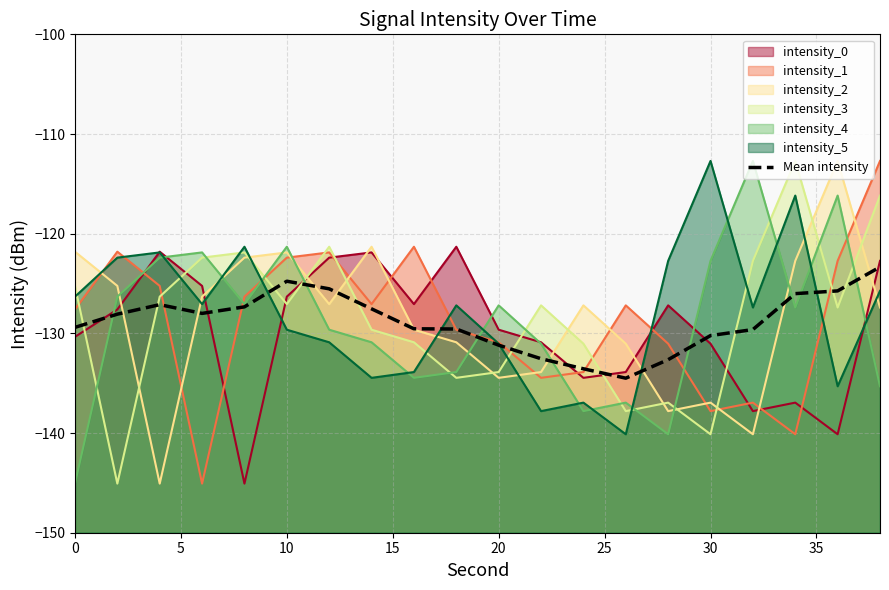

Count the number of values greater than -128.

9